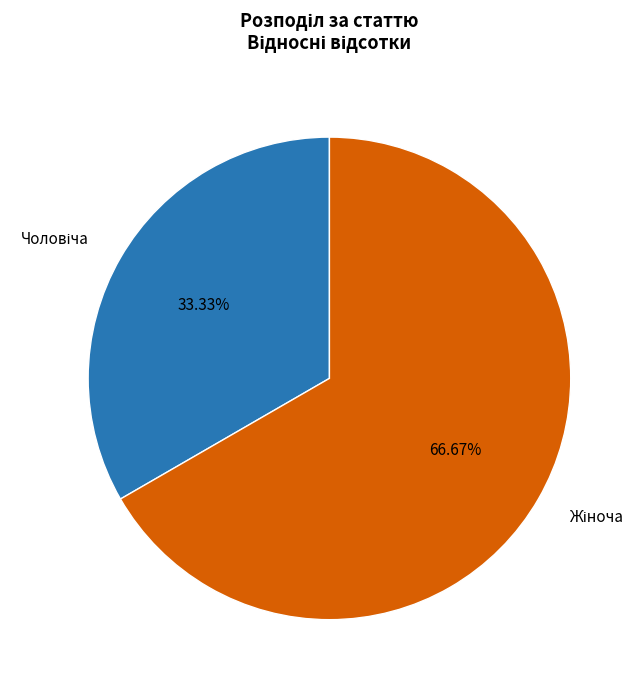

Does any single category account for the majority?

Yes